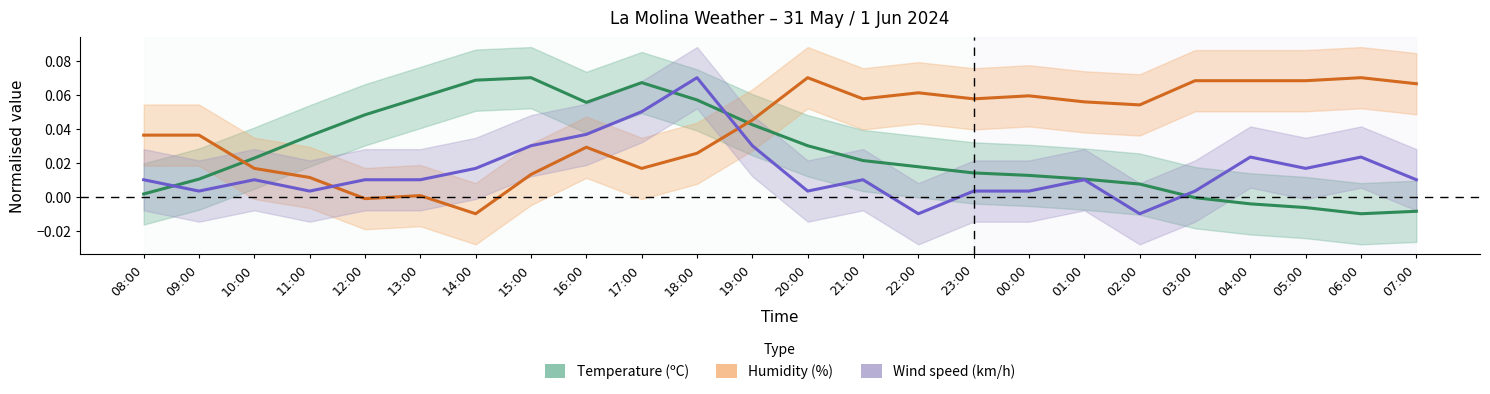

Reading left to right, list all the values displayed in this chart.

Temperature (ºC): 0.0	0.0	0.0	0.0	0.0	0.1	0.1	0.1	0.1	0.1	0.1	0.0	0.0	0.0	0.0	0.0	0.0	0.0	0.0	-0.0	-0.0	-0.0	-0.0	-0.0
Humidity (%): 0.0	0.0	0.0	0.0	-0.0	0.0	-0.0	0.0	0.0	0.0	0.0	0.0	0.1	0.1	0.1	0.1	0.1	0.1	0.1	0.1	0.1	0.1	0.1	0.1
Wind speed (km/h): 0.0	0.0	0.0	0.0	0.0	0.0	0.0	0.0	0.0	0.0	0.1	0.0	0.0	0.0	-0.0	0.0	0.0	0.0	-0.0	0.0	0.0	0.0	0.0	0.0